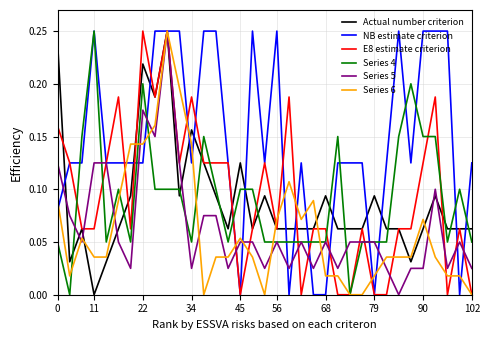

Which series has the largest total across all categories?

NB estimate criterion